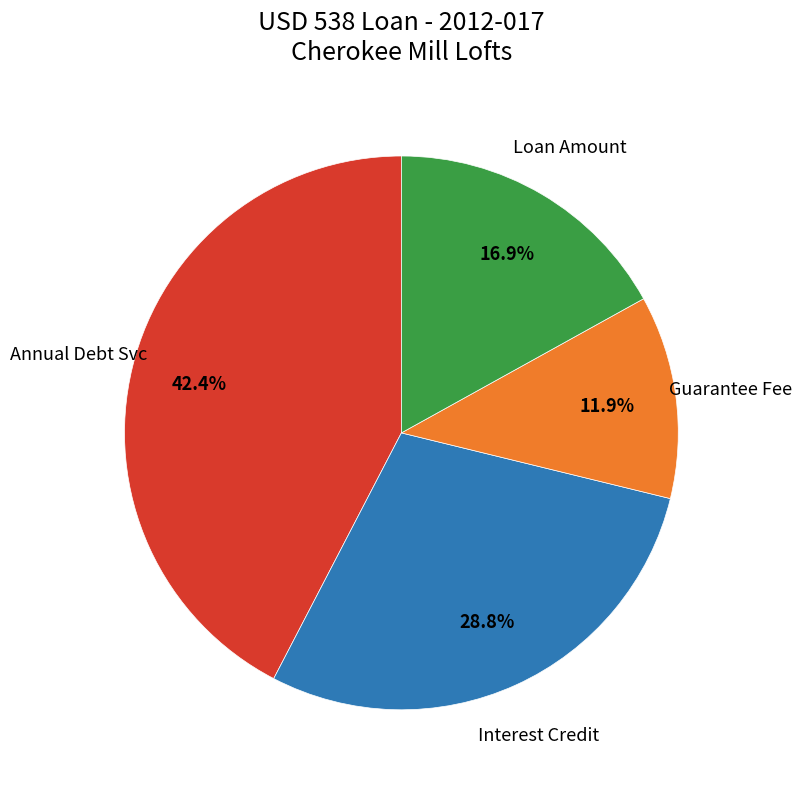

Is there any slice that represents more than half of the pie?

No